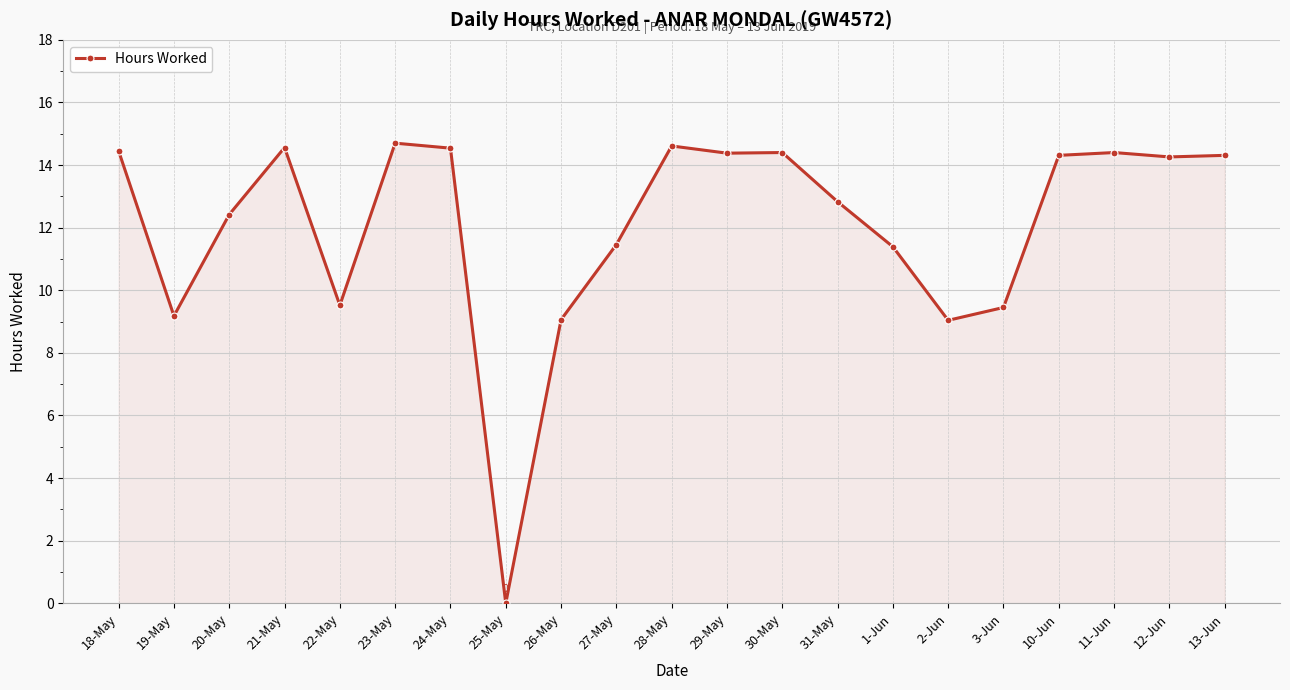

Where does the data first go above 14?

18-May